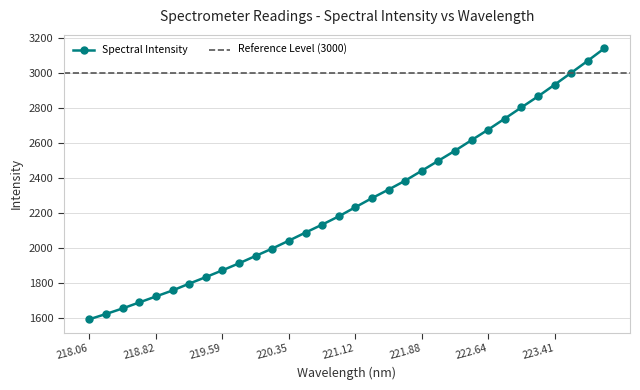

Which label corresponds to the smallest value in the chart?

218.06